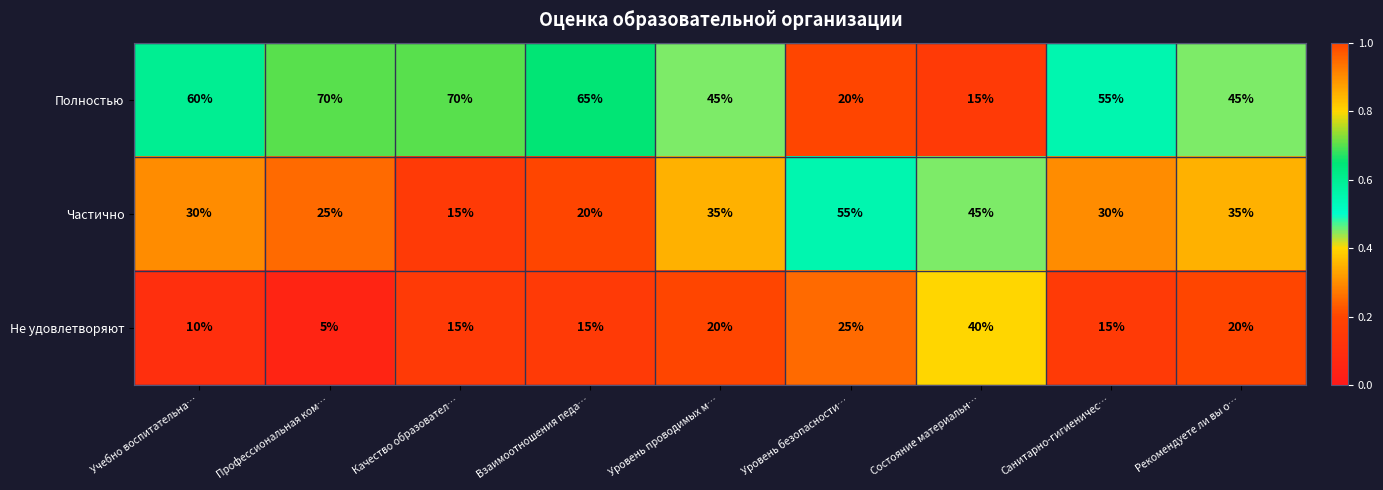

List the series in order of their overall mean, lowest first.

Не удовлетворяют, Частично, Полностью